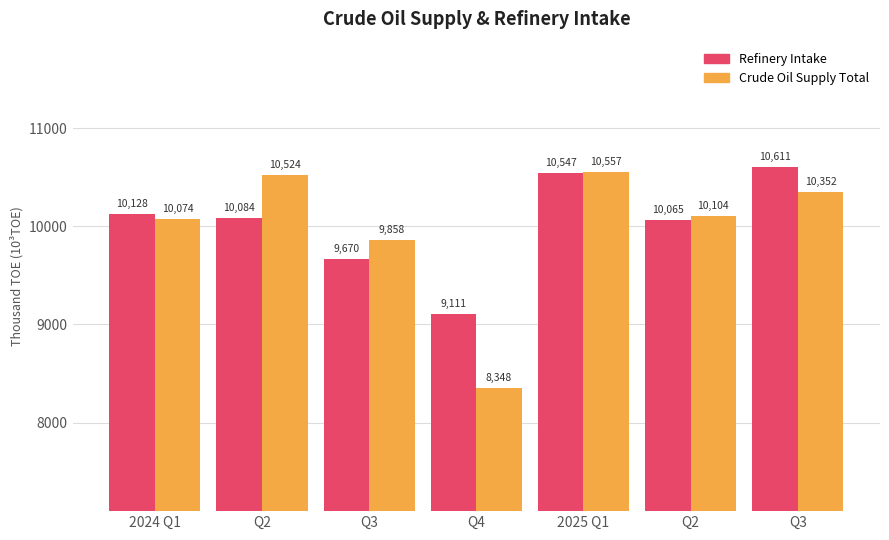

How many values in the Refinery Intake series are below 10083?

3